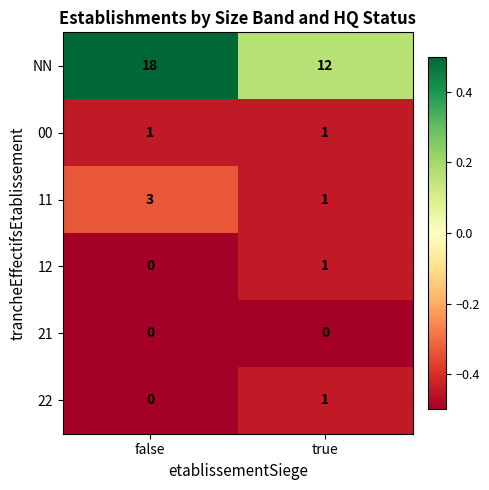

Reading left to right, transcribe all the data shown in this chart.

NN: false=18	true=12
00: false=1	true=1
11: false=3	true=1
12: false=0	true=1
21: false=0	true=0
22: false=0	true=1